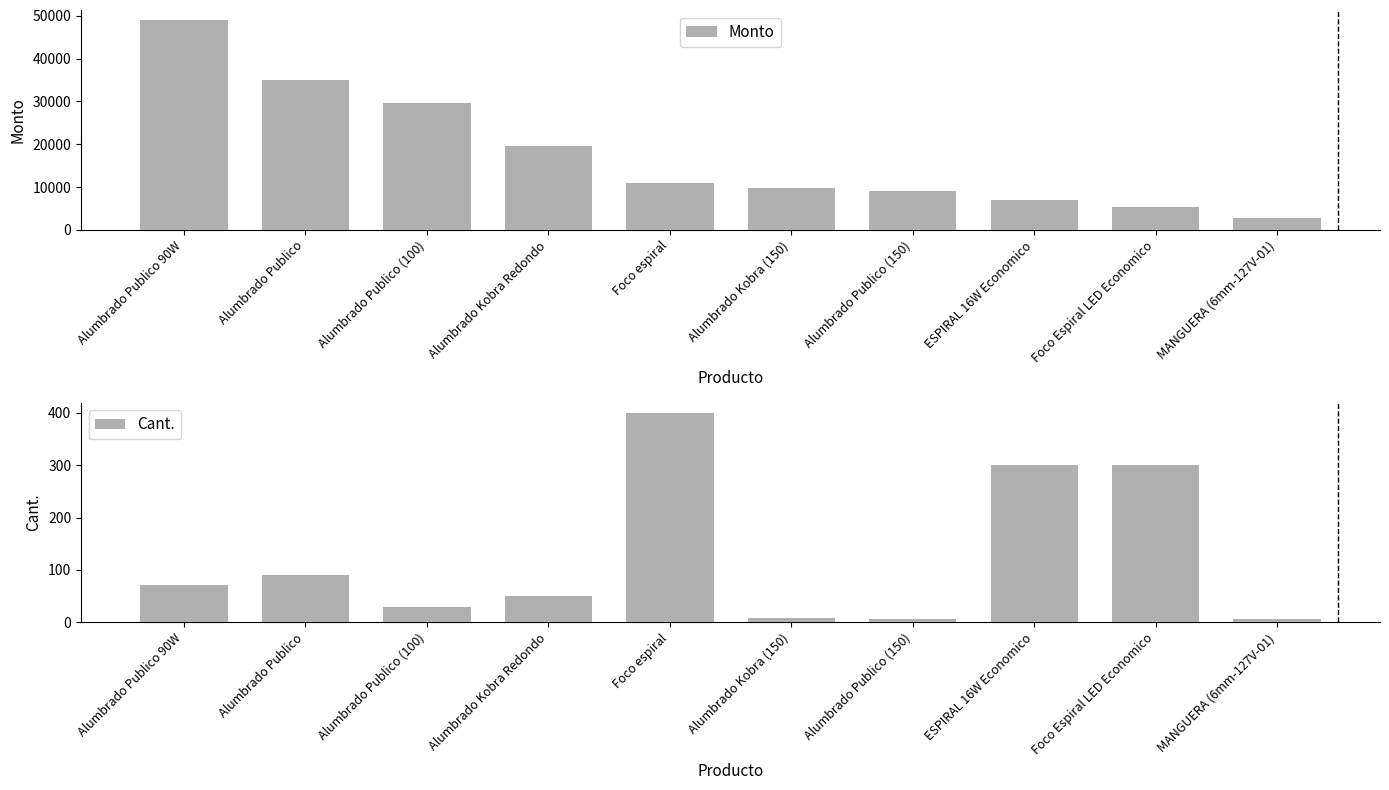

Are the bars grouped side by side (vs. stacked)?

Yes